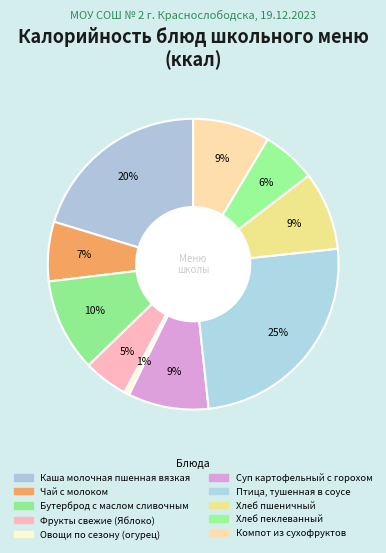

Which category has the smallest portion of the pie?

Овощи по сезону (огурец)